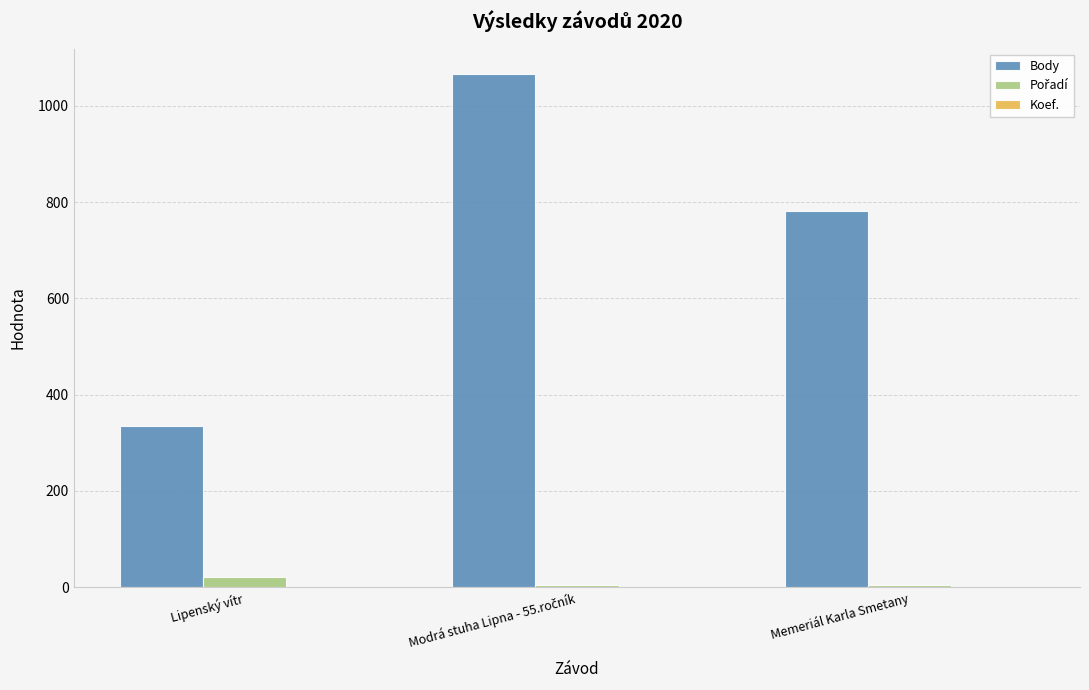

True or false: Body has a value of 782 at Memeriál Karla Smetany.

True